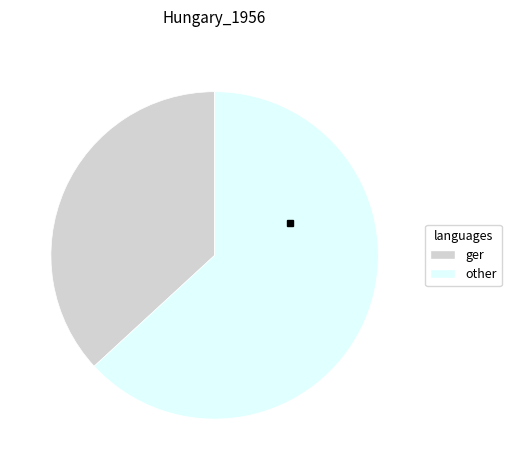

What is the ratio of the value at ger to the value at other?

0.6